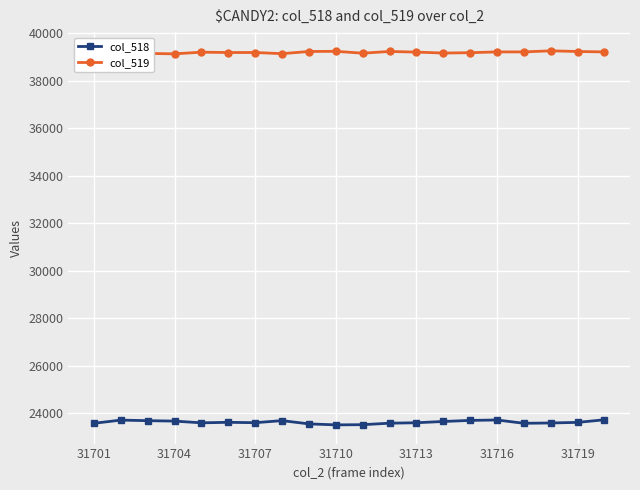

How many values in the col_518 series are below 23624?

10